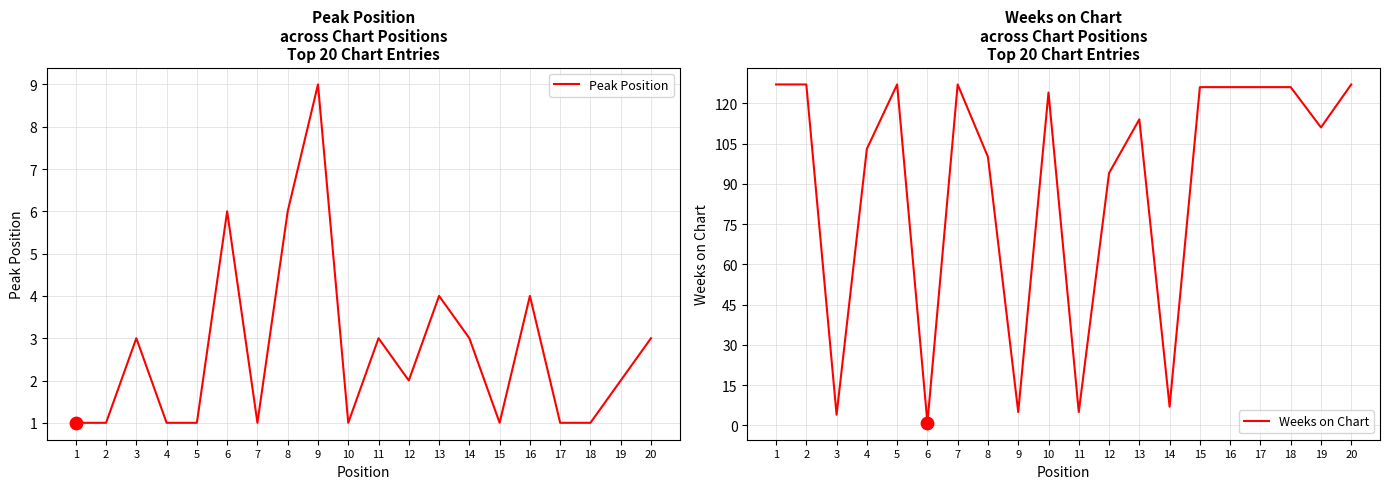

Which series has the largest Y range (max minus min)?

Weeks on Chart